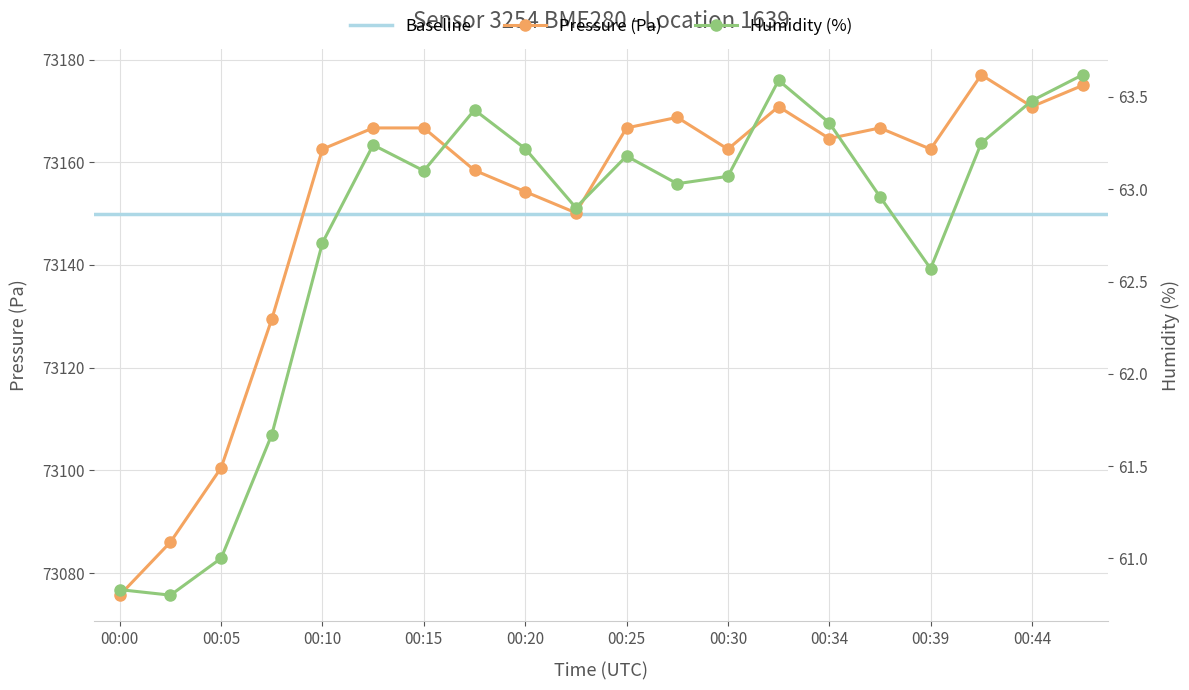

Where is the first local maximum for humidity?

00:13